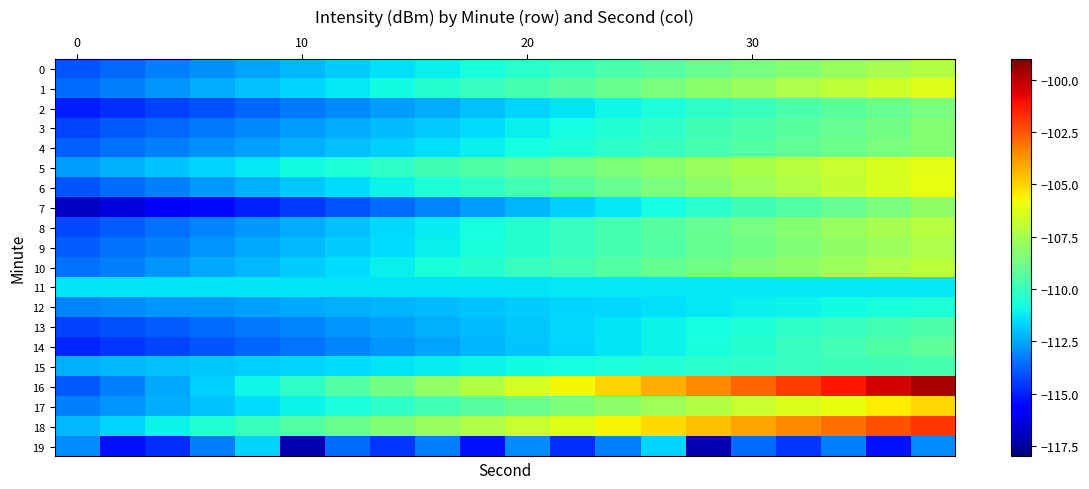

Reading left to right, list all the values displayed in this chart.

0: -114.0	-113.7	-113.2	-112.9	-112.5	-112.2	-111.8	-111.5	-111.1	-110.7	-110.4	-110.0	-109.7	-109.3	-109.0	-108.6	-108.2	-107.9	-107.5	-107.2
1: -113.6	-113.2	-112.8	-112.4	-112.0	-111.7	-111.3	-110.9	-110.5	-110.1	-109.7	-109.3	-108.9	-108.5	-108.2	-107.8	-107.4	-107.0	-106.6	-106.2
2: -115.1	-114.8	-114.4	-114.1	-113.7	-113.4	-113.1	-112.7	-112.4	-112.0	-111.7	-111.3	-111.0	-110.7	-110.3	-110.0	-109.6	-109.3	-109.0	-108.6
3: -114.3	-114.0	-113.7	-113.4	-113.0	-112.7	-112.4	-112.1	-111.8	-111.5	-111.2	-110.8	-110.5	-110.2	-109.9	-109.6	-109.3	-109.0	-108.7	-108.3
4: -113.8	-113.5	-113.2	-112.9	-112.6	-112.3	-112.1	-111.8	-111.5	-111.2	-110.9	-110.6	-110.3	-110.0	-109.7	-109.4	-109.1	-108.8	-108.5	-108.2
5: -112.7	-112.3	-112.0	-111.6	-111.3	-110.9	-110.6	-110.2	-109.9	-109.5	-109.2	-108.8	-108.5	-108.2	-107.8	-107.5	-107.1	-106.8	-106.4	-106.1
6: -114.0	-113.6	-113.2	-112.8	-112.3	-111.9	-111.5	-111.1	-110.6	-110.2	-109.8	-109.4	-108.9	-108.5	-108.1	-107.7	-107.3	-106.8	-106.4	-106.0
7: -116.8	-116.4	-115.9	-115.4	-115.0	-114.5	-114.1	-113.6	-113.1	-112.7	-112.2	-111.7	-111.3	-110.8	-110.4	-109.9	-109.4	-109.0	-108.5	-108.1
8: -114.2	-113.9	-113.5	-113.1	-112.7	-112.4	-112.0	-111.6	-111.2	-110.9	-110.5	-110.1	-109.7	-109.4	-109.0	-108.6	-108.2	-107.9	-107.5	-107.1
9: -113.9	-113.5	-113.2	-112.8	-112.5	-112.2	-111.8	-111.5	-111.1	-110.8	-110.4	-110.1	-109.8	-109.4	-109.1	-108.7	-108.4	-108.0	-107.7	-107.4
10: -113.5	-113.2	-112.8	-112.5	-112.2	-111.8	-111.5	-111.1	-110.8	-110.5	-110.1	-109.8	-109.4	-109.1	-108.7	-108.4	-108.1	-107.7	-107.4	-107.0
11: -111.4	-111.4	-111.4	-111.4	-111.4	-111.3	-111.3	-111.3	-111.3	-111.3	-111.3	-111.3	-111.3	-111.3	-111.3	-111.3	-111.3	-111.3	-111.3	-111.3
12: -113.1	-113.0	-112.9	-112.7	-112.6	-112.5	-112.3	-112.2	-112.1	-112.0	-111.8	-111.7	-111.6	-111.4	-111.3	-111.2	-111.0	-110.9	-110.8	-110.6
13: -114.4	-114.1	-113.9	-113.6	-113.4	-113.1	-112.9	-112.6	-112.4	-112.1	-111.8	-111.6	-111.3	-111.1	-110.8	-110.6	-110.3	-110.1	-109.8	-109.6
14: -114.9	-114.6	-114.3	-114.0	-113.7	-113.4	-113.1	-112.8	-112.5	-112.2	-111.9	-111.6	-111.3	-111.0	-110.7	-110.4	-110.1	-109.8	-109.5	-109.2
15: -112.3	-112.2	-112.0	-111.9	-111.8	-111.6	-111.5	-111.4	-111.2	-111.1	-110.9	-110.8	-110.7	-110.5	-110.4	-110.3	-110.1	-110.0	-109.8	-109.7
16: -114.0	-113.2	-112.5	-111.7	-111.0	-110.2	-109.5	-108.7	-108.0	-107.2	-106.5	-105.7	-105.0	-104.2	-103.5	-102.7	-102.0	-101.2	-100.5	-99.7
17: -113.2	-112.8	-112.4	-111.9	-111.5	-111.1	-110.7	-110.2	-109.8	-109.4	-108.9	-108.5	-108.1	-107.6	-107.2	-106.8	-106.3	-105.9	-105.5	-105.1
18: -112.2	-111.6	-111.1	-110.5	-110.0	-109.5	-108.9	-108.4	-107.8	-107.3	-106.7	-106.2	-105.7	-105.1	-104.6	-104.0	-103.5	-102.9	-102.4	-101.9
19: -113.0	-115.3	-114.8	-113.2	-111.6	-117.1	-113.6	-114.6	-113.2	-115.3	-113.0	-114.8	-113.2	-111.6	-117.1	-113.6	-114.6	-113.2	-115.3	-113.0